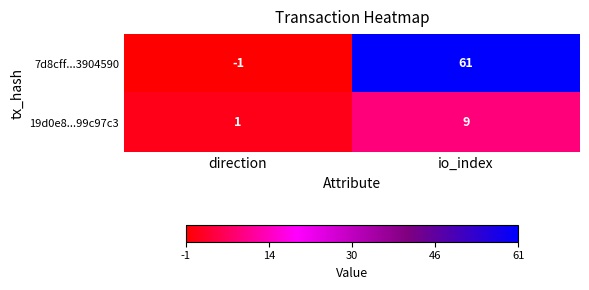

Which series has the largest range (max minus min)?

7d8cff...3904590